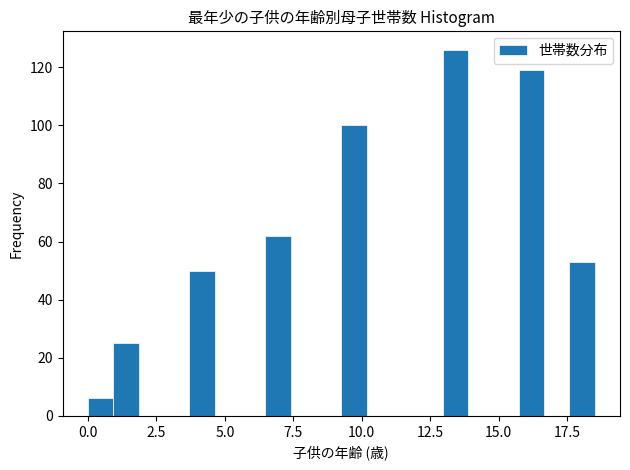

Around what value on the x-axis is the tallest bar? Give the approximate position of its centre, as read against the axis.

13.5